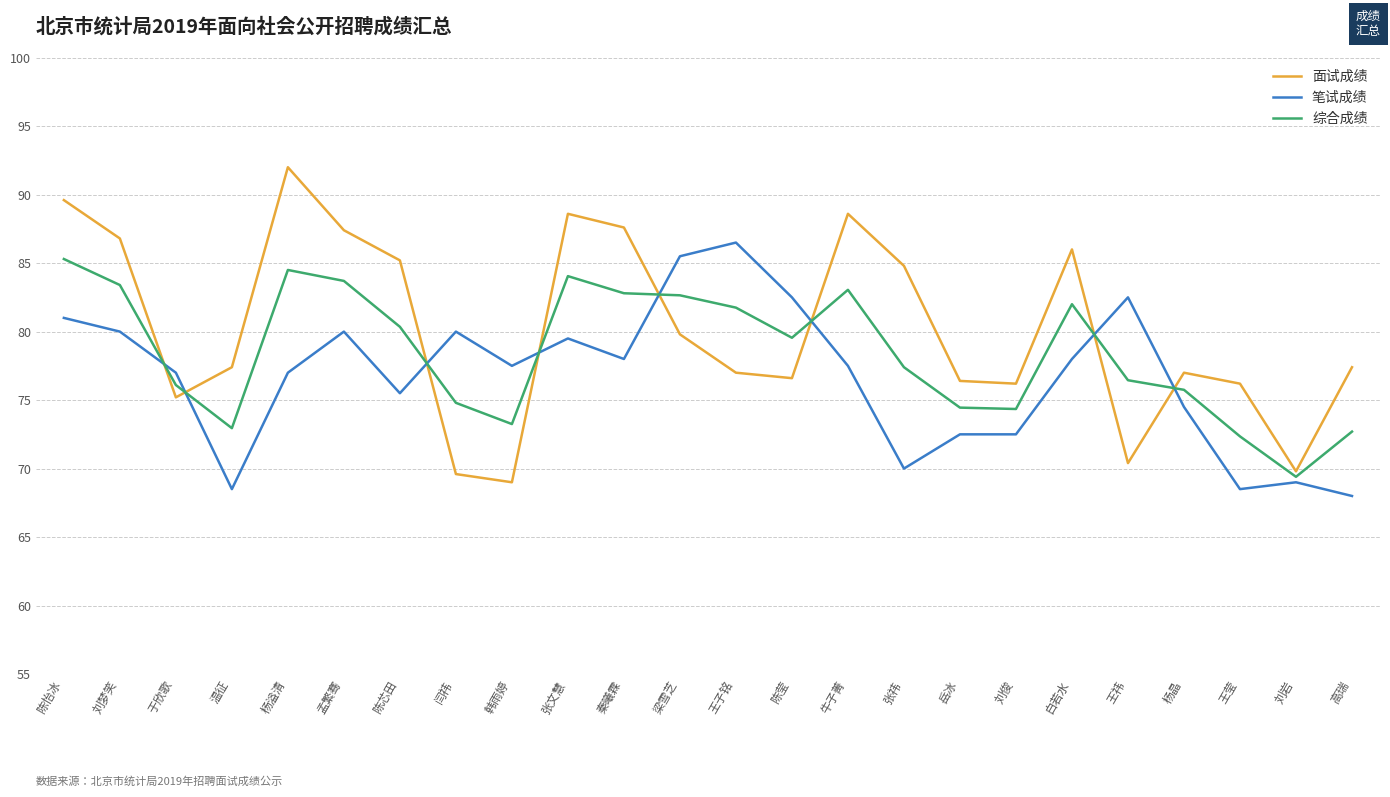

Where is the first local minimum for 面试成绩?

于欣歌